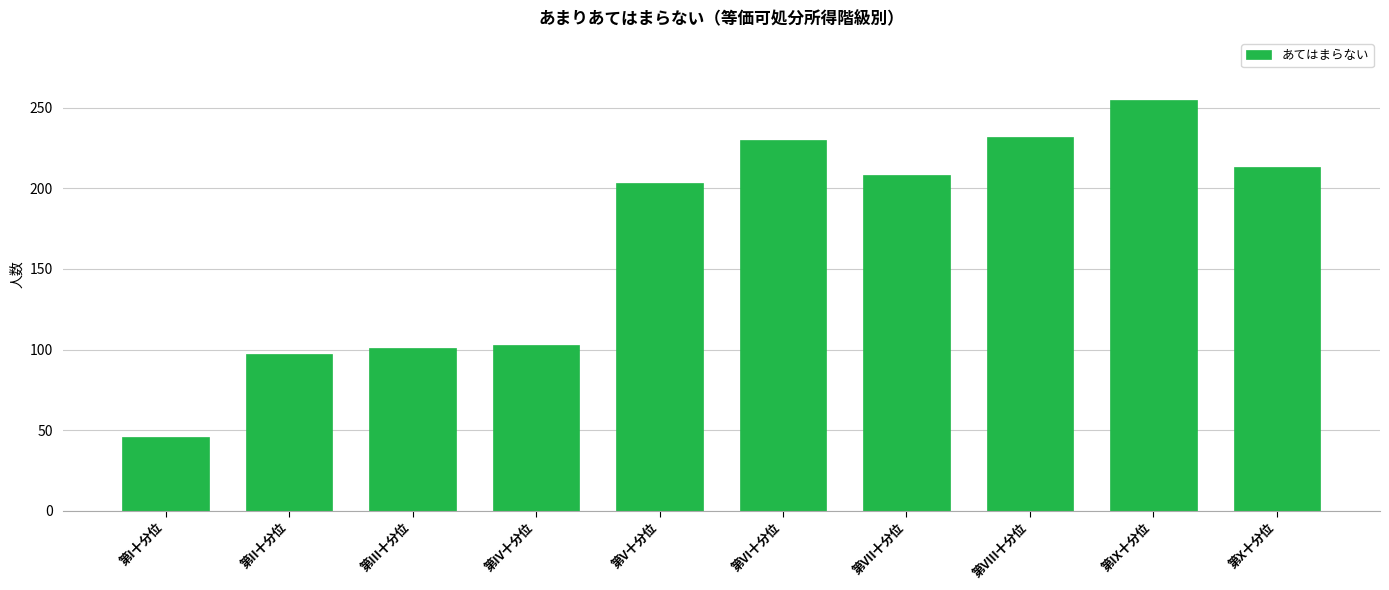

True or false: the data shows 255 at 第IX十分位.

True